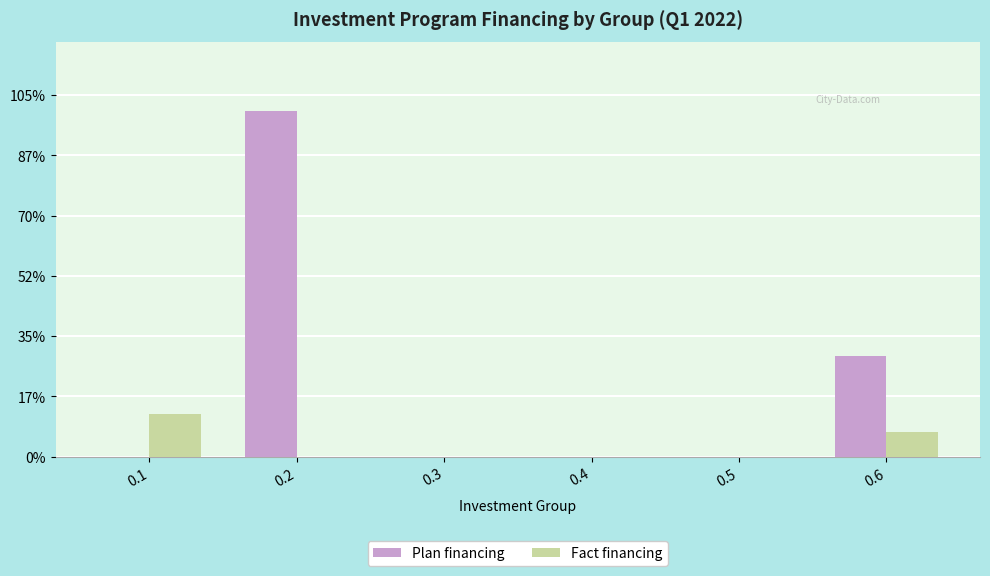

Are the bars horizontal?

No